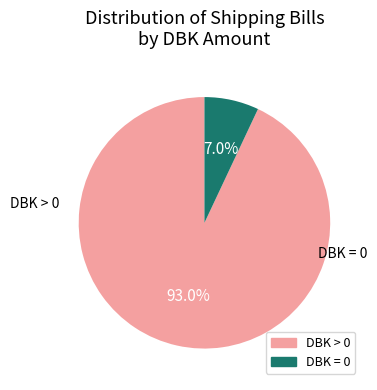

Rank the categories by value from lowest to highest.

DBK = 0, DBK > 0